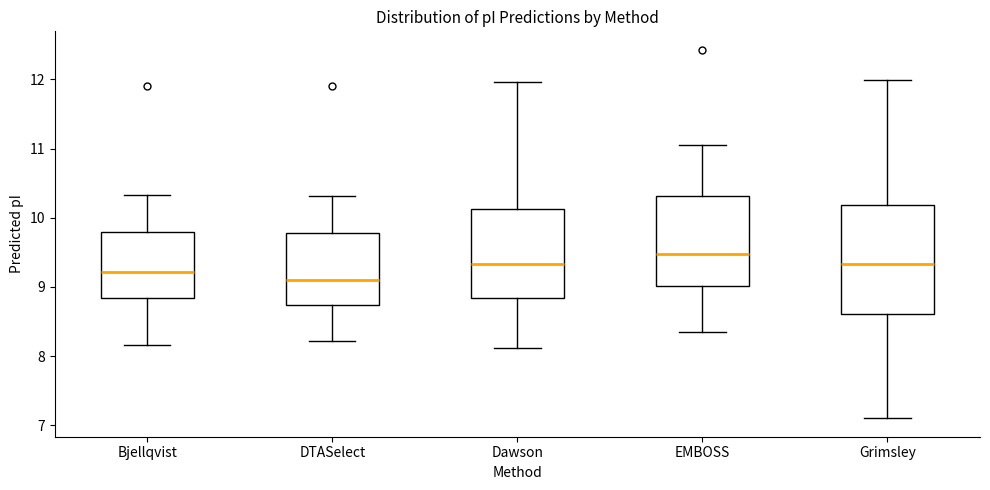

Reading left to right, transcribe this box plot: for each box, give where its median line is, the range the box spans, and where its two whiskers end, as read against the y-axis. The values are not printed on the chart, so give them approximately, as read against the axis.

Bjellqvist: median 9.2, box 8.8 to 9.8, whiskers 8.2 to 10.3
DTASelect: median 9.1, box 8.7 to 9.8, whiskers 8.2 to 10.3
Dawson: median 9.3, box 8.8 to 10.1, whiskers 8.1 to 12.0
EMBOSS: median 9.5, box 9.0 to 10.3, whiskers 8.3 to 11.1
Grimsley: median 9.3, box 8.6 to 10.2, whiskers 7.1 to 12.0